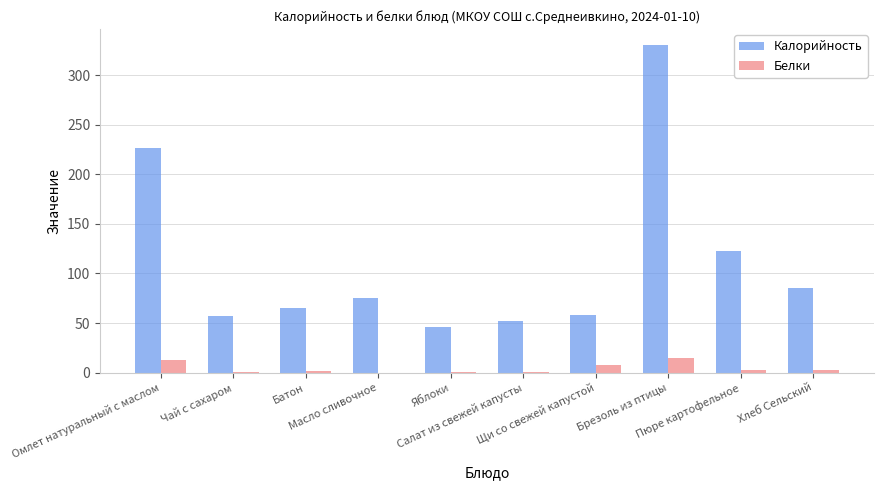

What is the sum of all Калорийность values?

1117.9